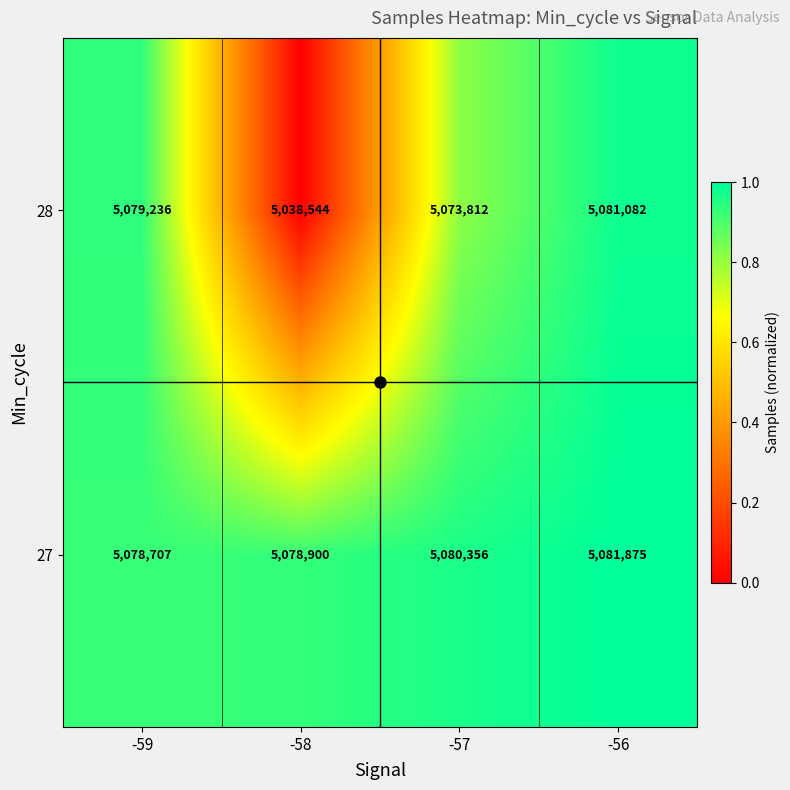

What is the approximate value of 28 at -57?

5073812